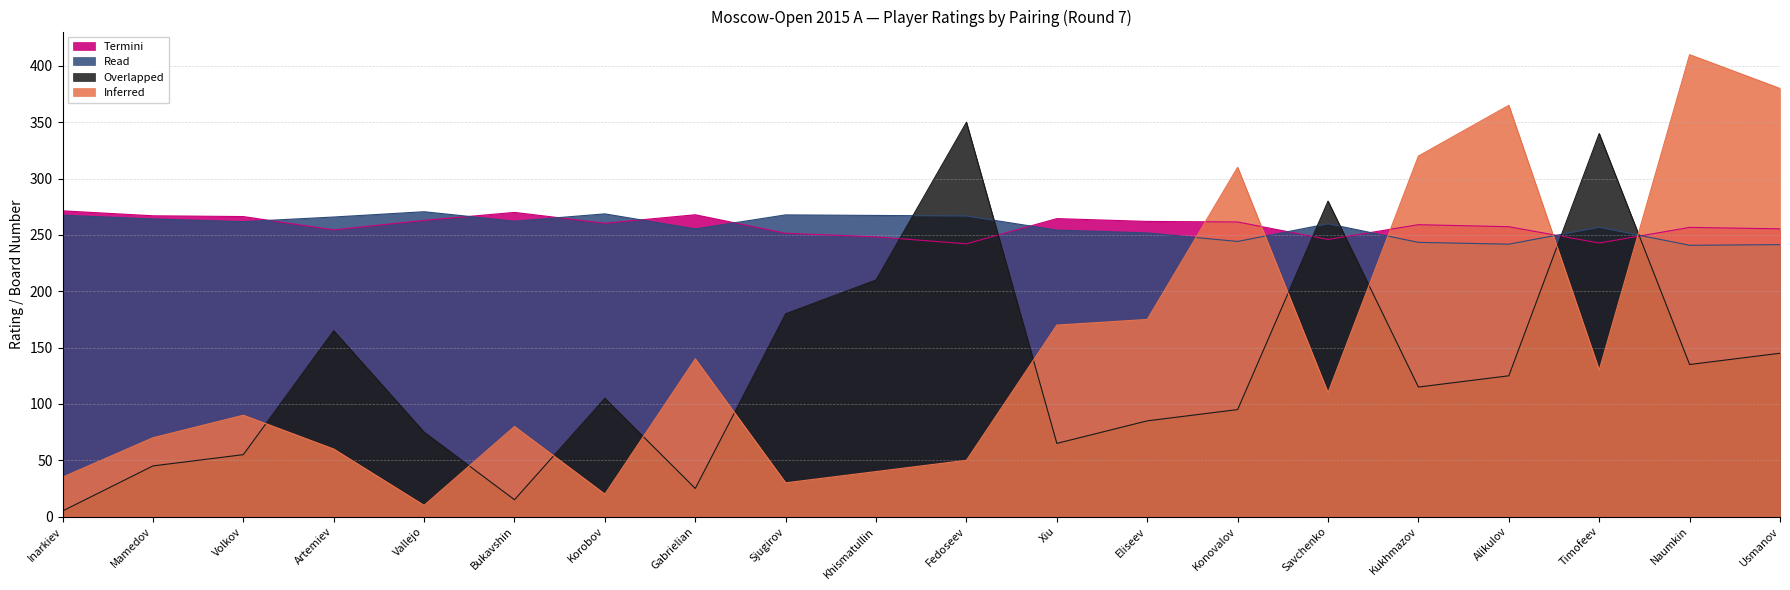

What is the label of the 14th point from the left?

Konovalov